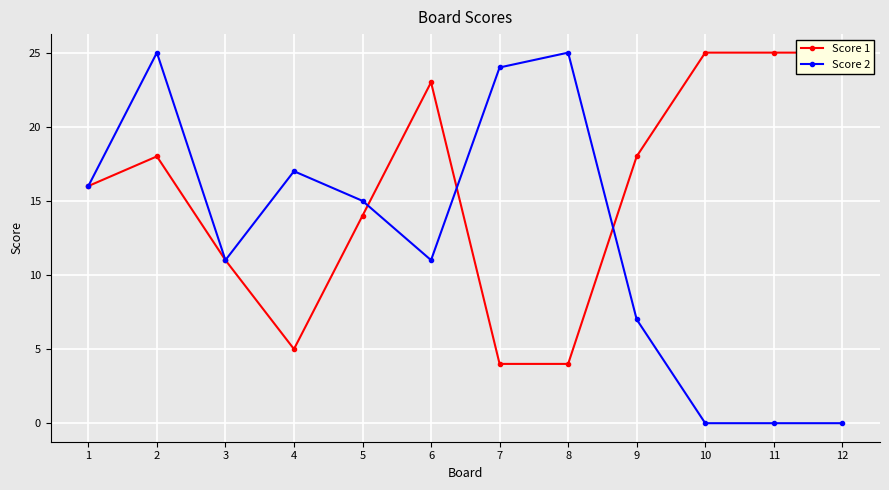

The Score 2 series shows 0 at 12. True or false?

True